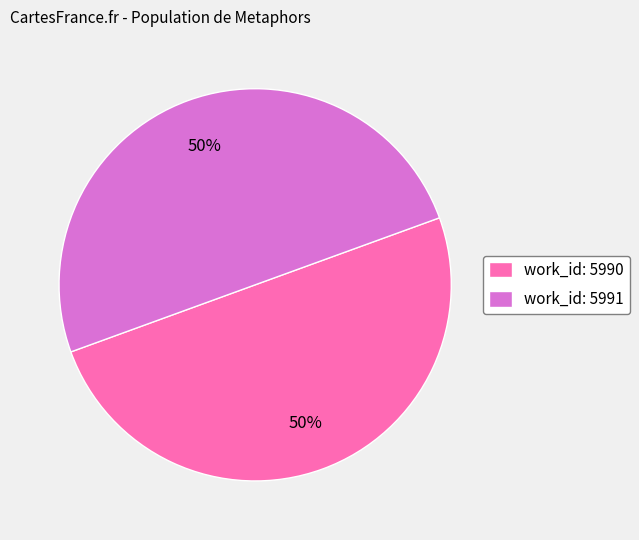

Combined, do work_id: 5991 and work_id: 5990 account for over 50%?

Yes